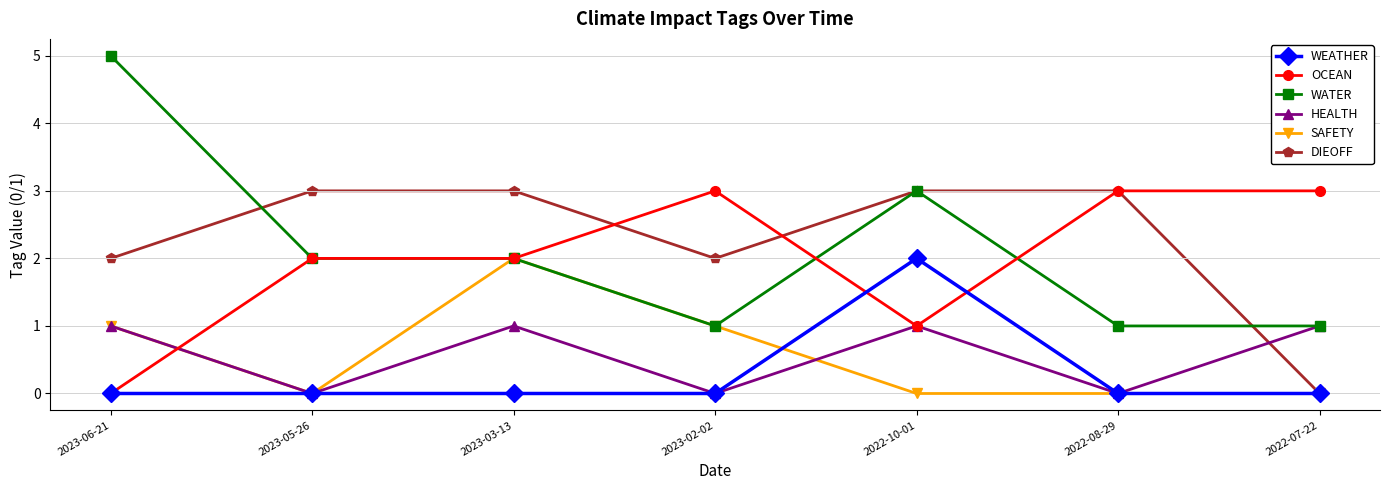

True or false: DIEOFF and HEALTH cross at least once.

True